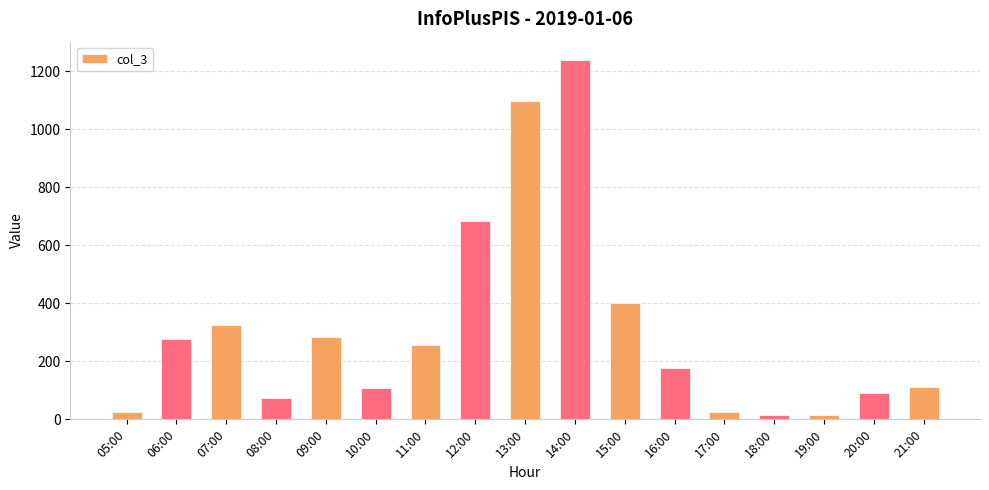

What is the label of the 13th bar from the right?

09:00